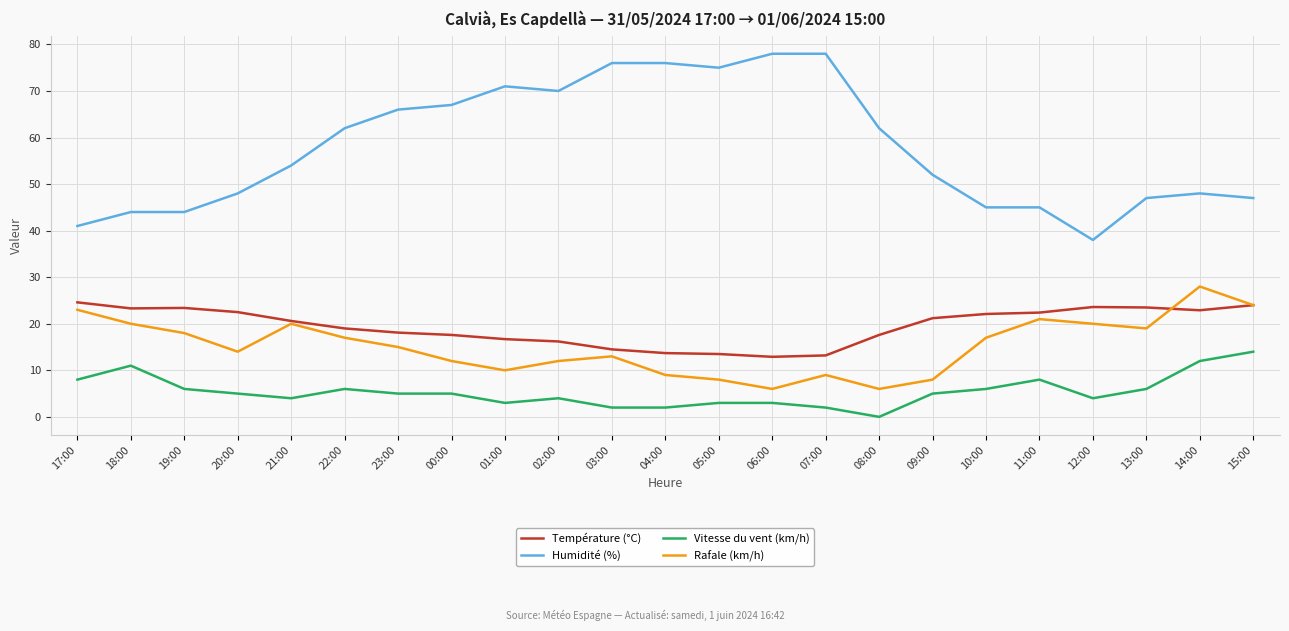

The value of Vitesse du vent (km/h) at 14:00 is 12.0. True or false?

True